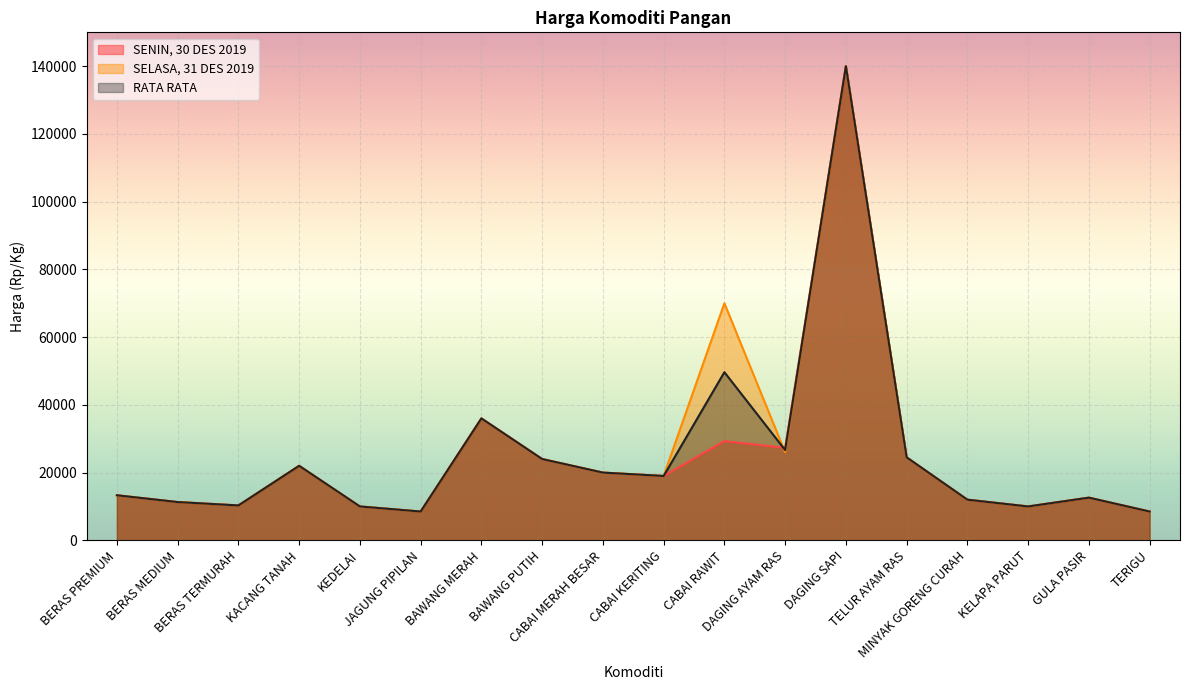

At which label does SELASA, 31 DES 2019 reach its minimum?

JAGUNG PIPILAN